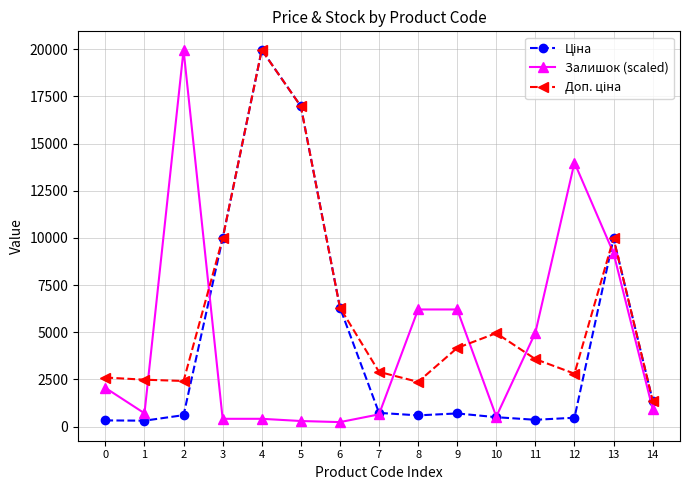

Is it true that Залишок (scaled) equals 409.8 at 4?

True